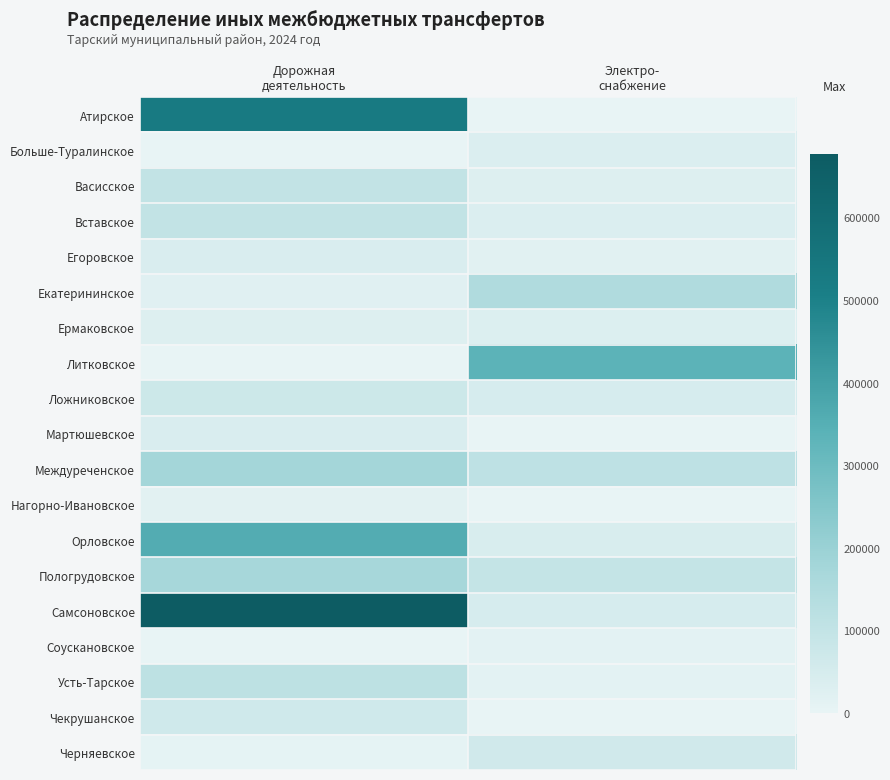

What is the difference between the highest and lowest values at Электро-
снабжение?

333350.0